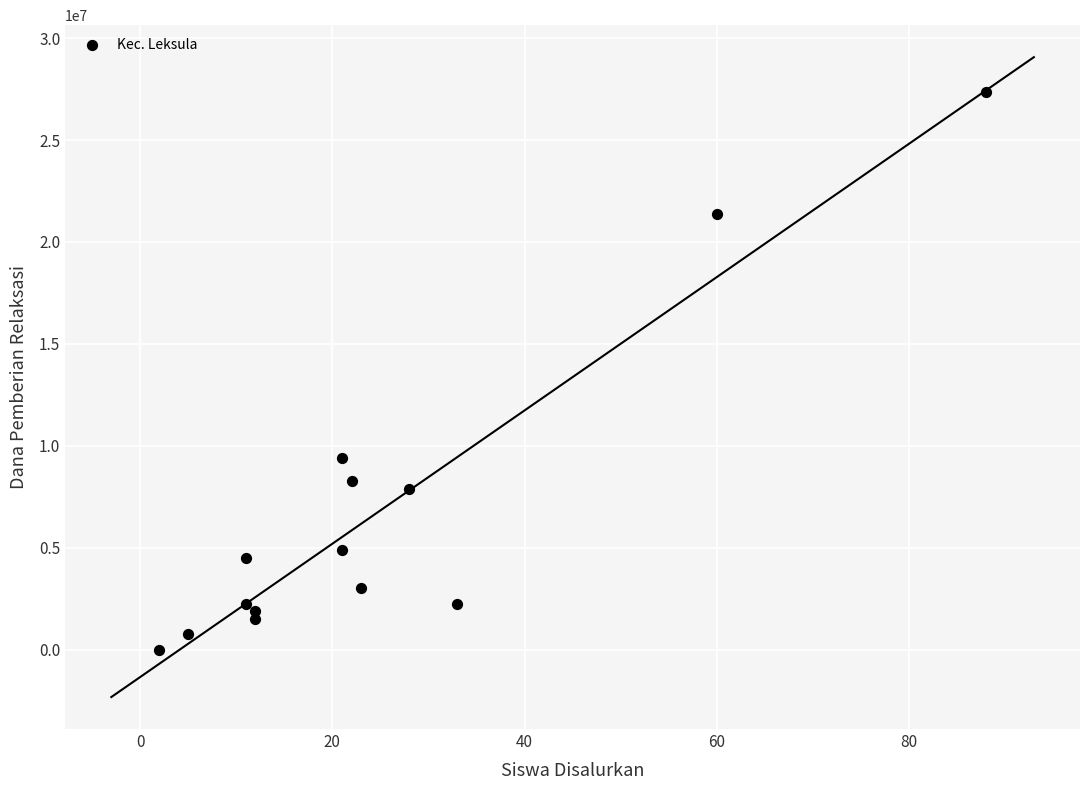

What is the range of X values (max minus min)?

86